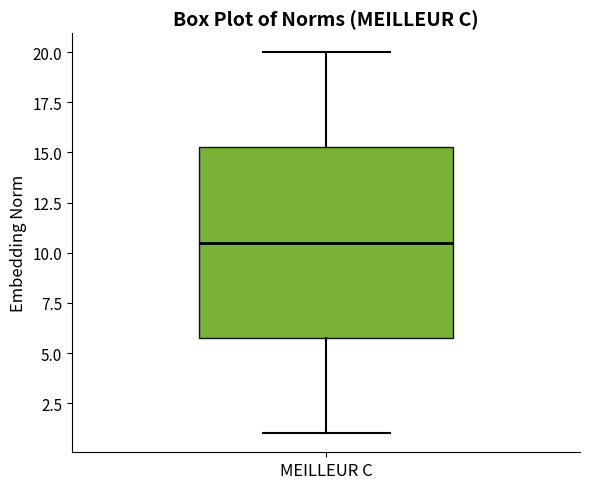

Transcribe this box plot: give where the median line is, the range the box spans, and where the two whiskers end, as read against the y-axis. The values are not printed on the chart, so give them approximately, as read against the axis.

median 10.5, box 6.0 to 15.5, whiskers 1.0 to 20.0